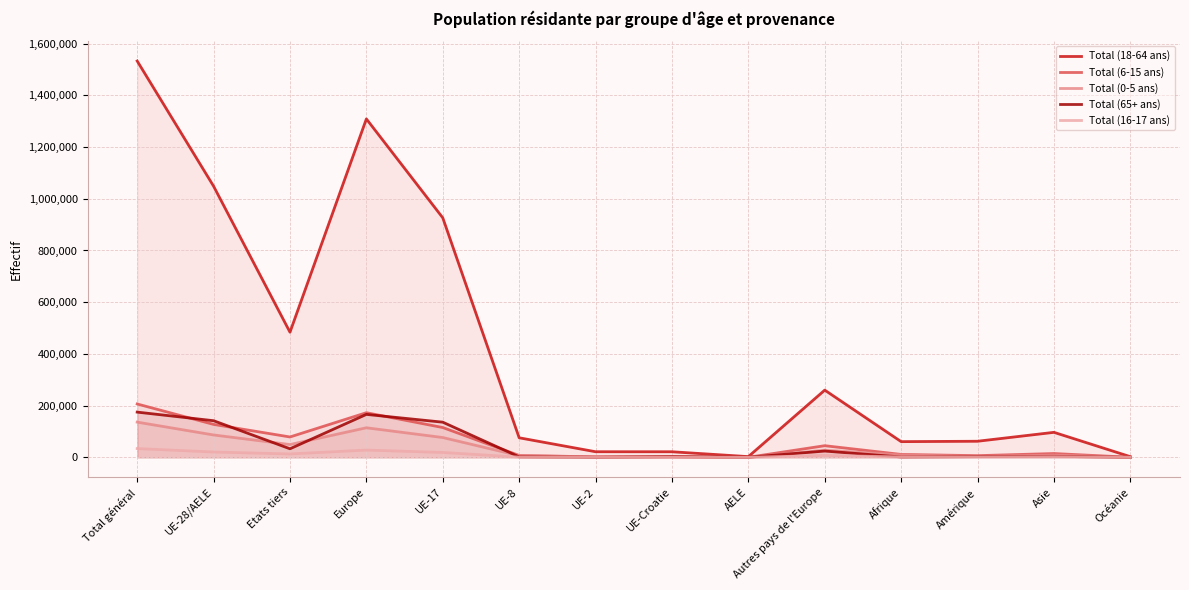

True or false: Total (65+ ans) and Total (18-64 ans) cross at least once.

False